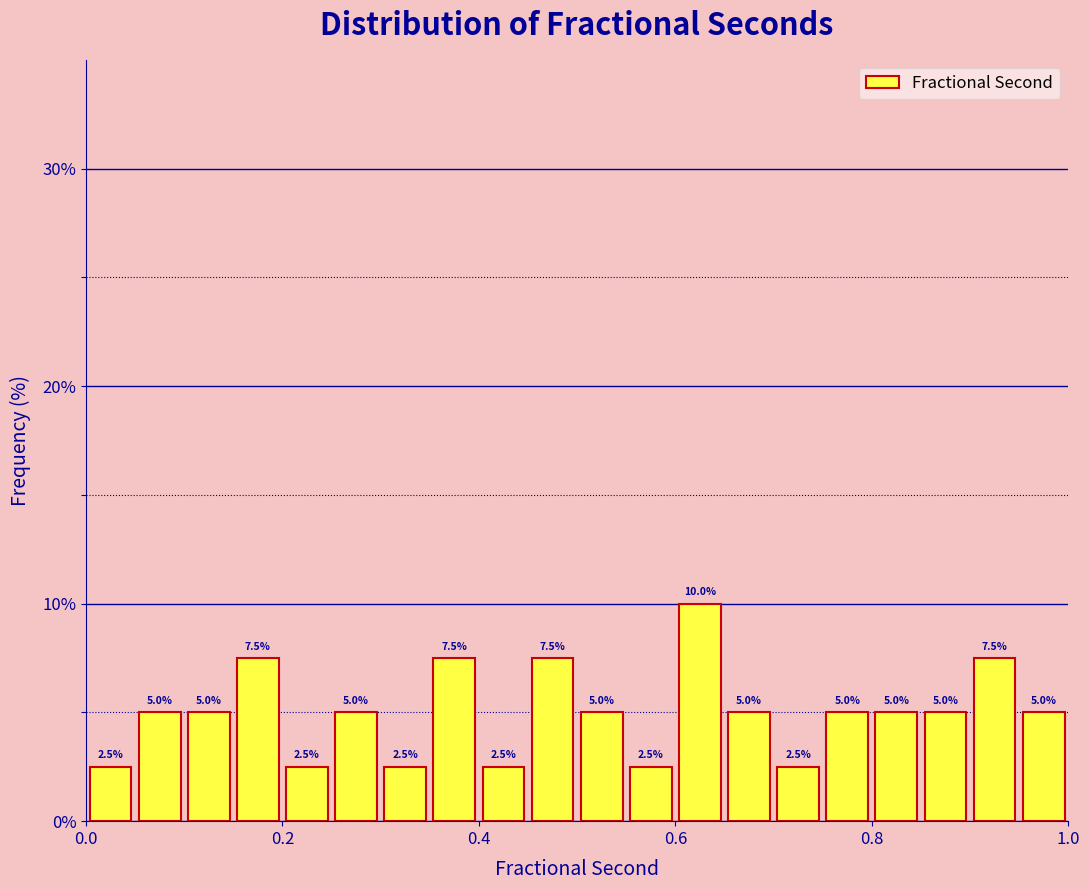

Read against the x-axis, roughly where is the centre of the tallest bar?

0.62